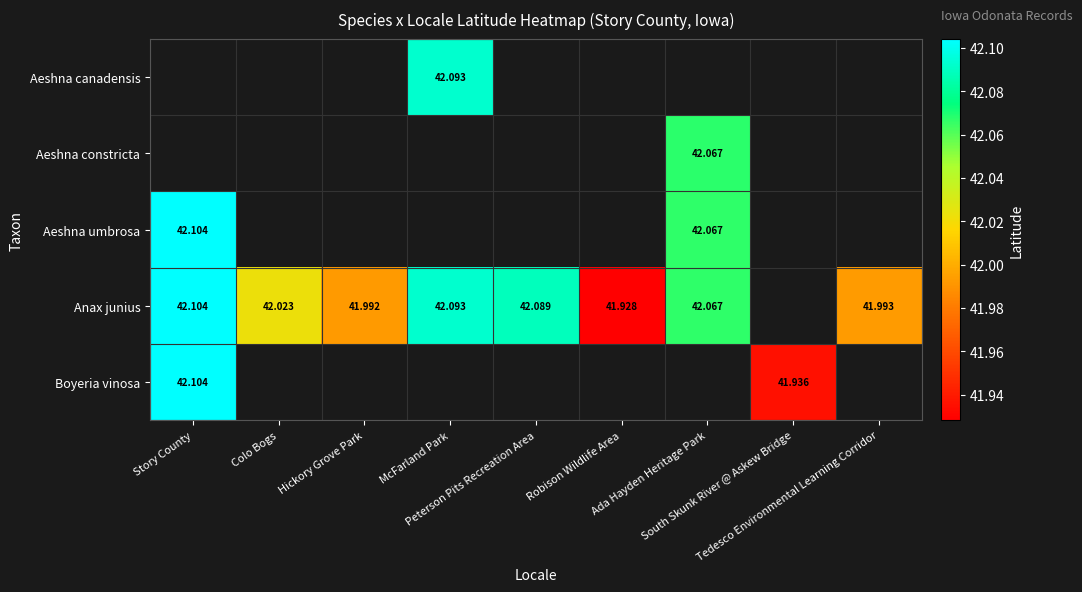

Where is Anax junius nearest to the value 42?

Tedesco Environmental Learning Corridor